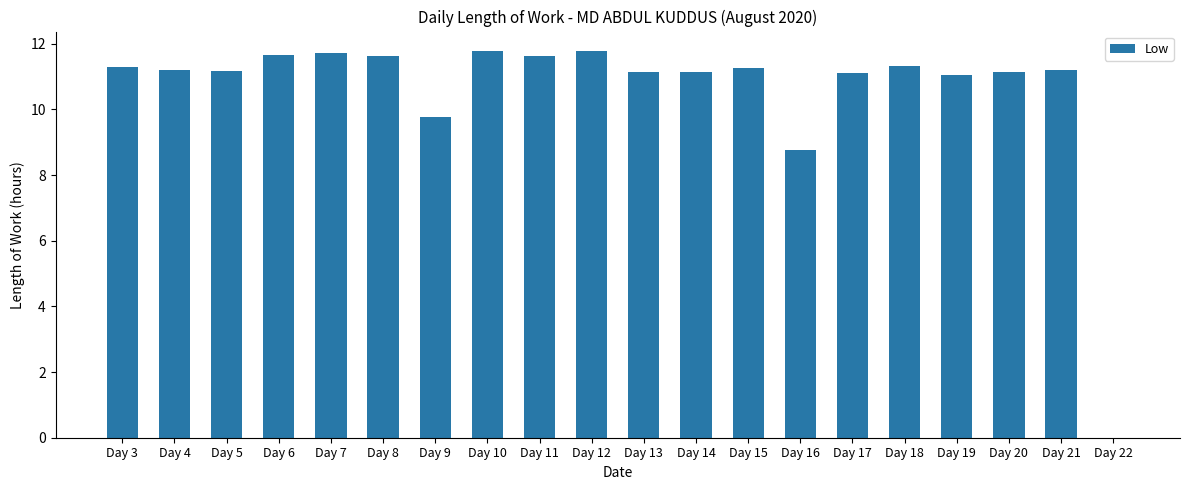

Is it true that the value at Day 6 is 11.7?

True